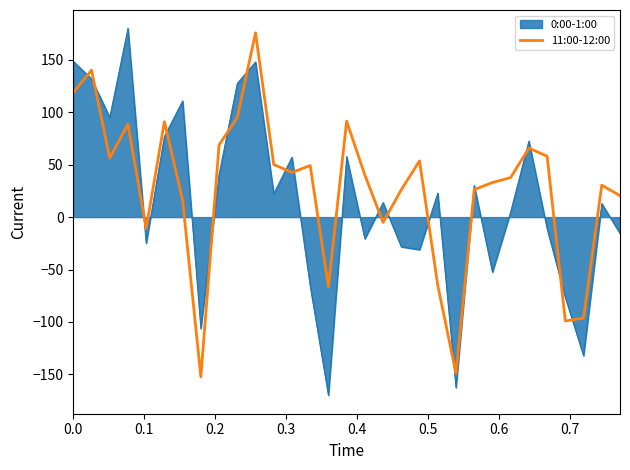

What is the difference between the maximum and minimum values in the 0:00-1:00 series?

350.1